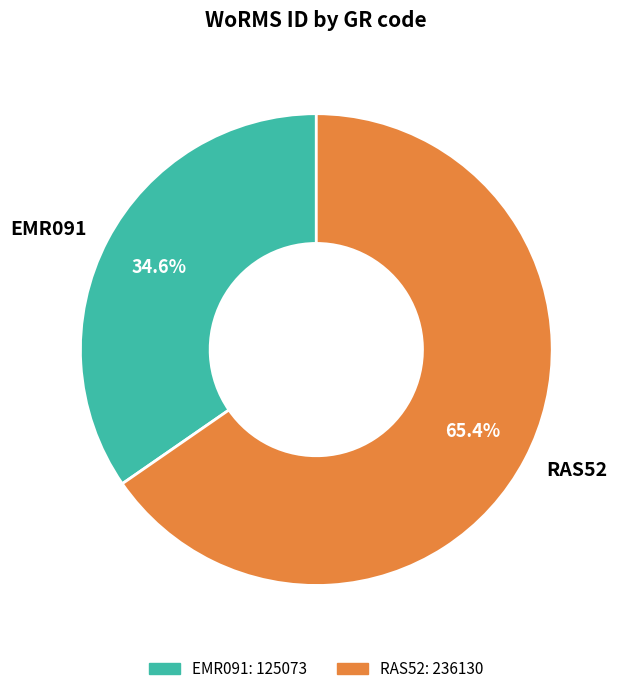

How many slices are in this pie chart?

2